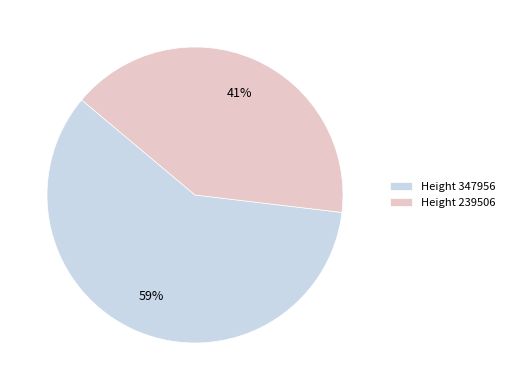

To the nearest percent, what is the difference between the largest and smallest slice percentages?

18%